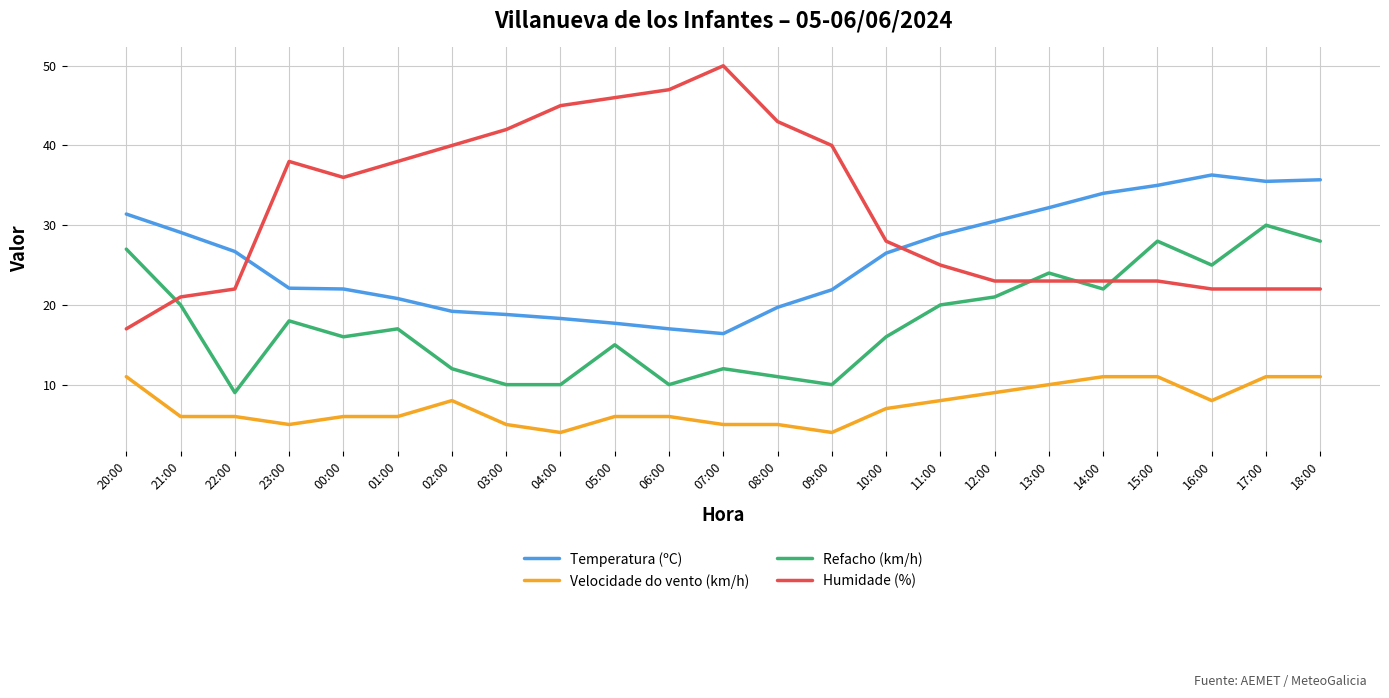

True or false: Velocidade do vento (km/h) and Temperatura (ºC) cross at least once.

False